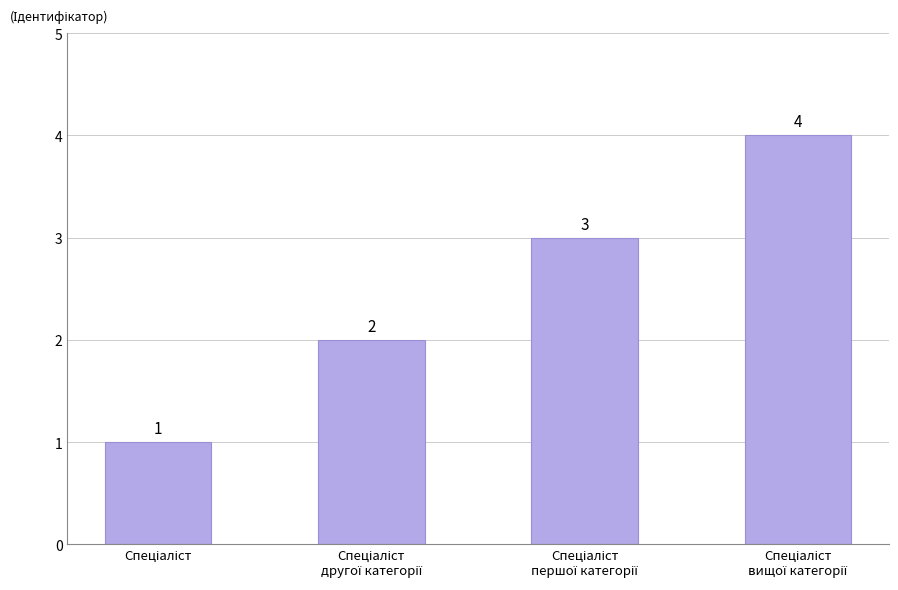

What is the greatest value displayed?

4